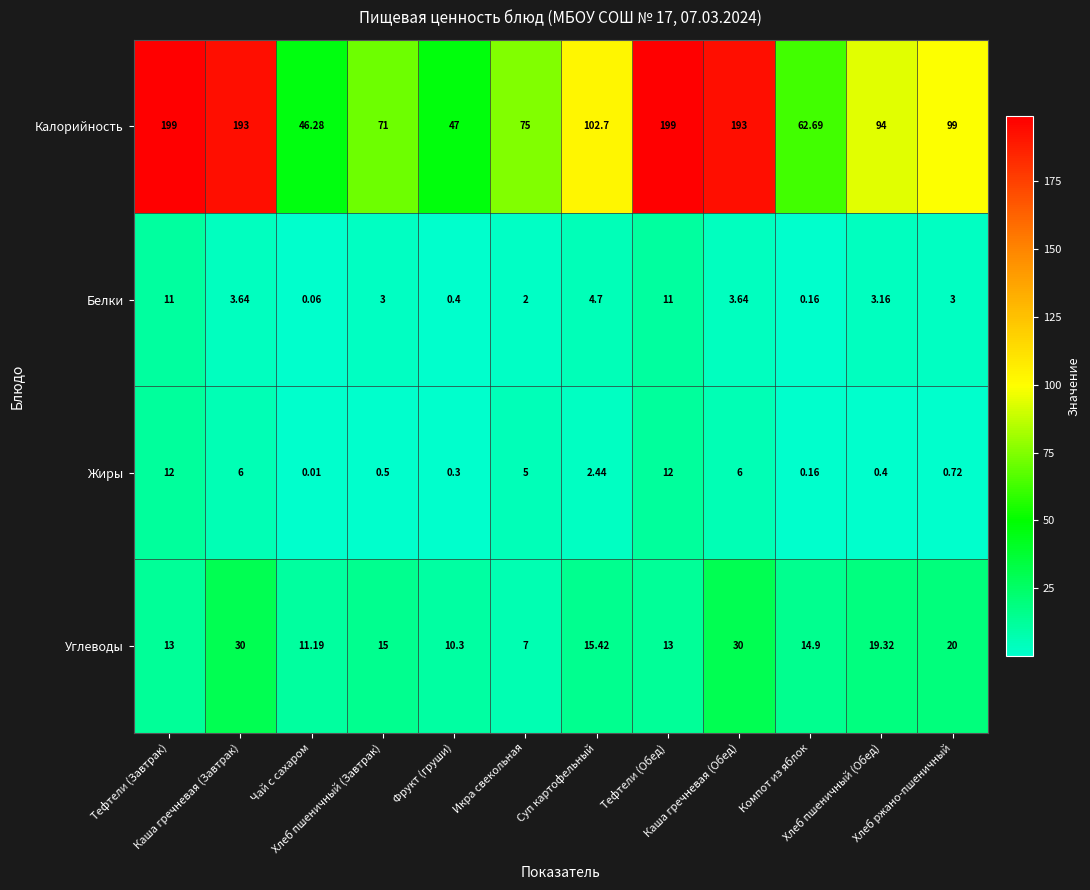

Which series has the widest spread of values?

Калорийность